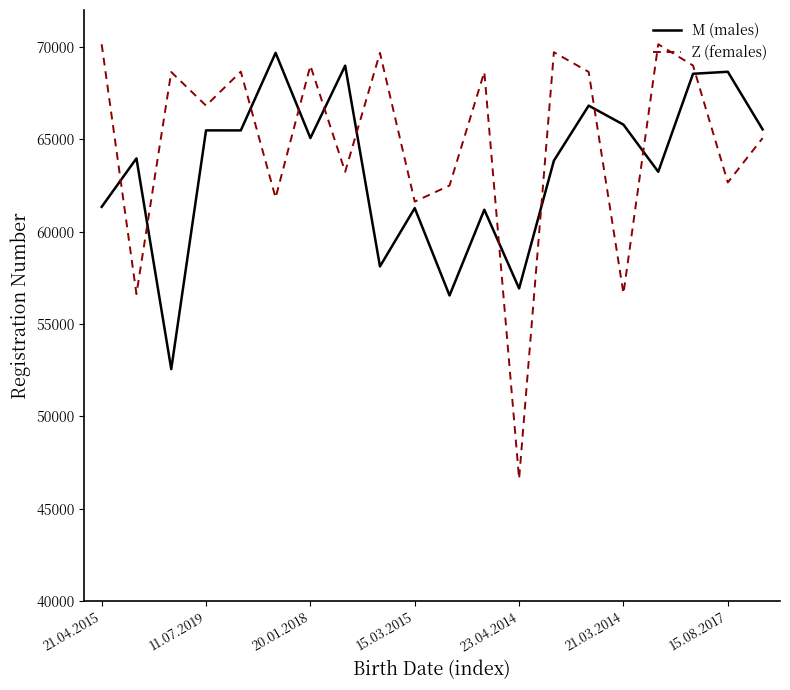

What is the minimum value shown in the chart?

46620